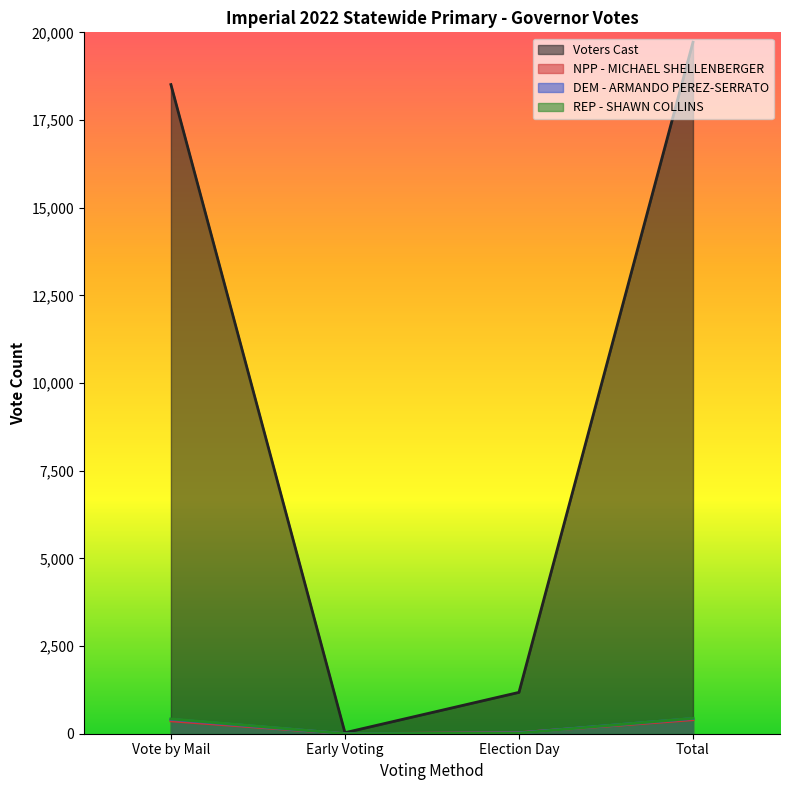

The DEM - ARMANDO PEREZ-SERRATO series shows 24 at Election Day. True or false?

True